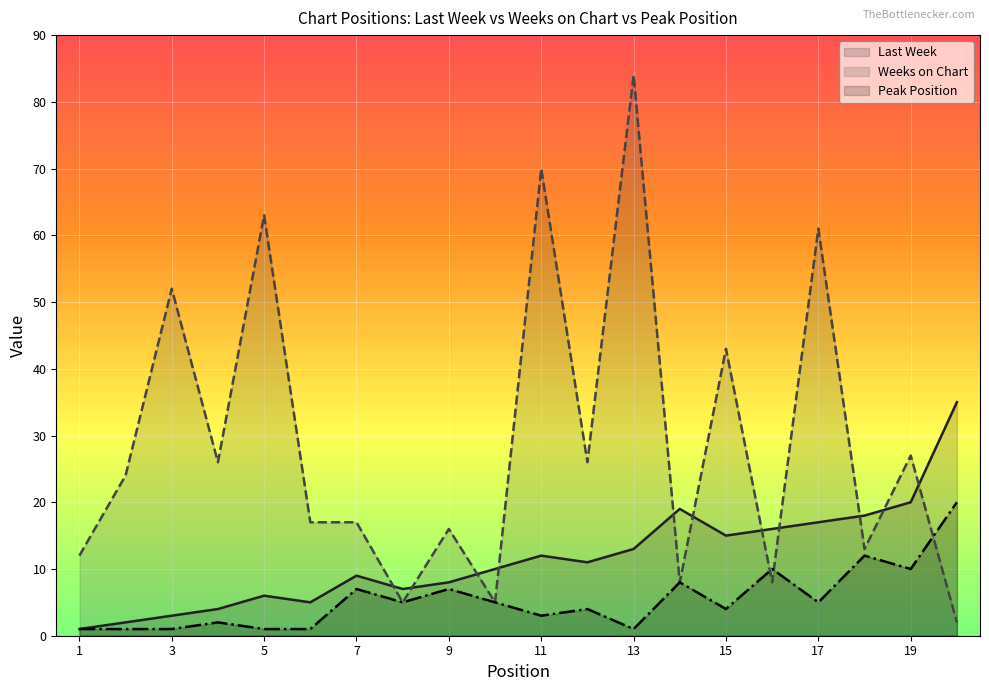

Rank the series by their maximum value, from highest to lowest.

Weeks on Chart, Last Week, Peak Position